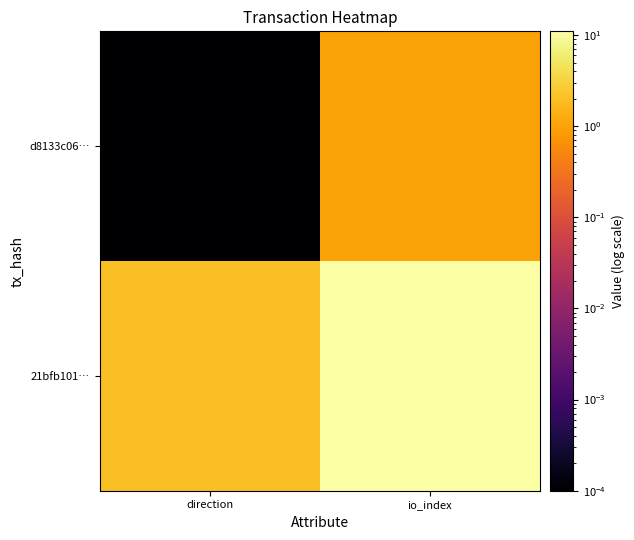

Rank the series at io_index from lowest to highest value.

d8133c06…, 21bfb101…